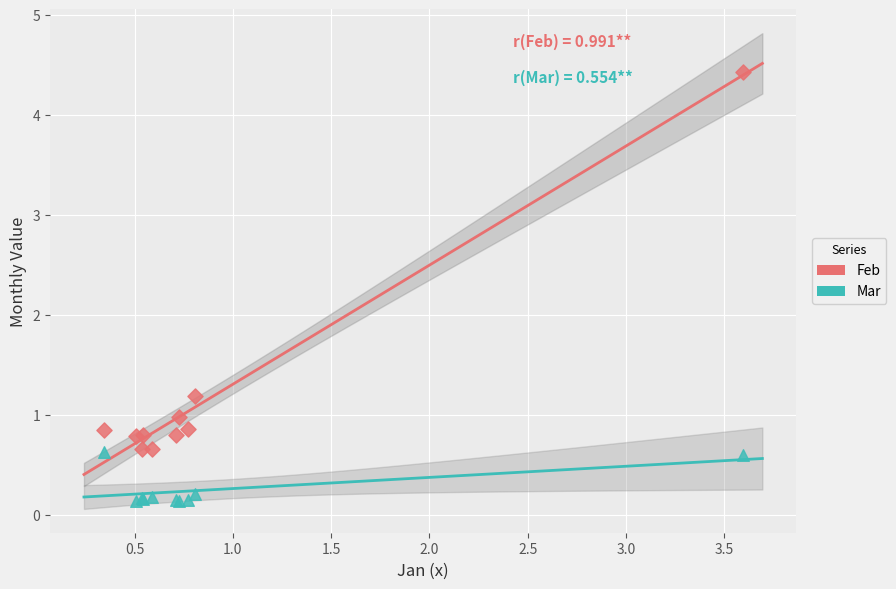

Which series has the largest Y range (max minus min)?

Feb